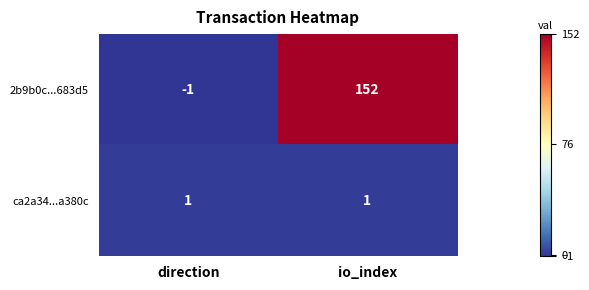

Which series has the largest total across all categories?

2b9b0c...683d5